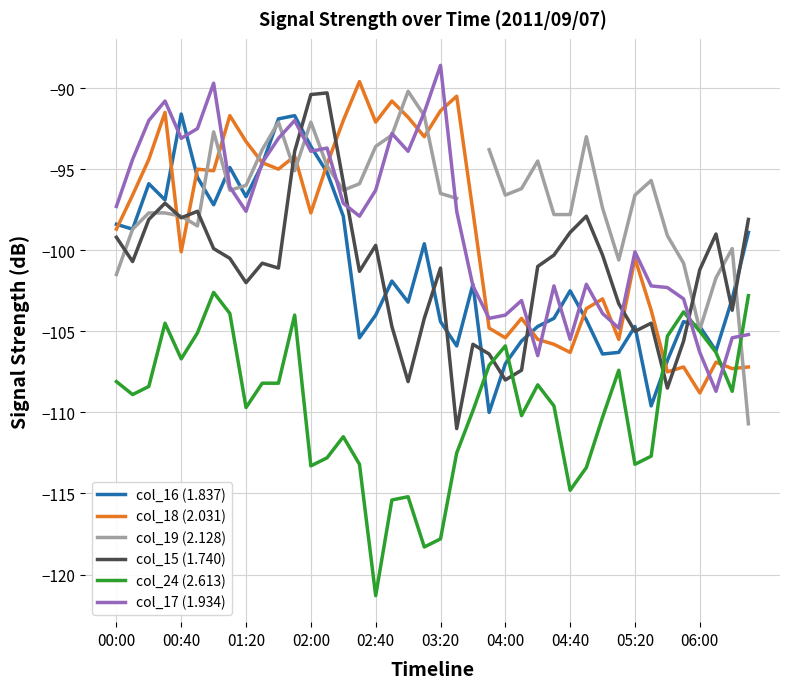

What position from the right is 27?

13